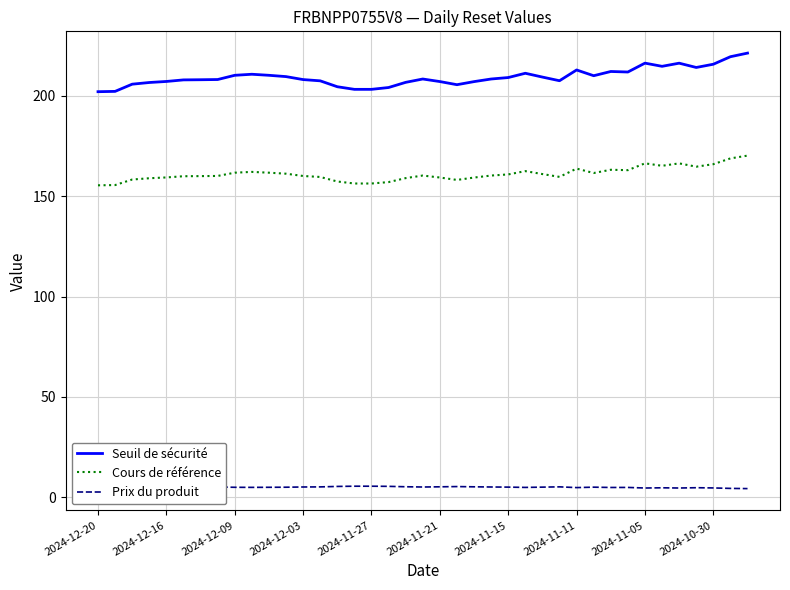

True or false: Seuil de sécurité and Cours de référence cross at least once.

False